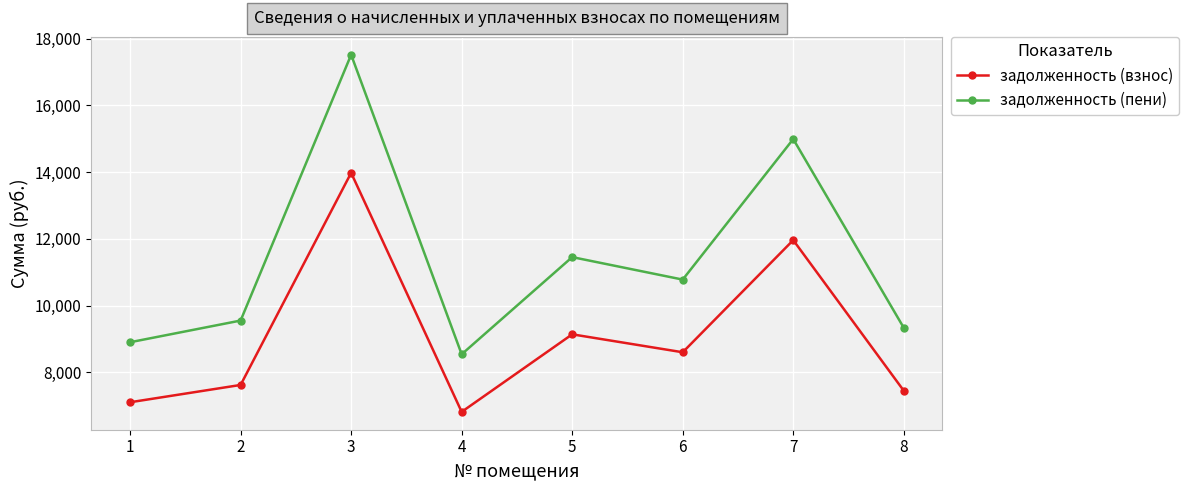

Reading left to right, list all the values displayed in this chart.

задолженность (взнос): 7104.0	7622.4	13977.6	6816.0	9139.2	8601.6	11961.6	7449.6
задолженность (пени): 8902.2	9551.8	17515.7	8541.3	11452.6	10778.9	14989.4	9335.3